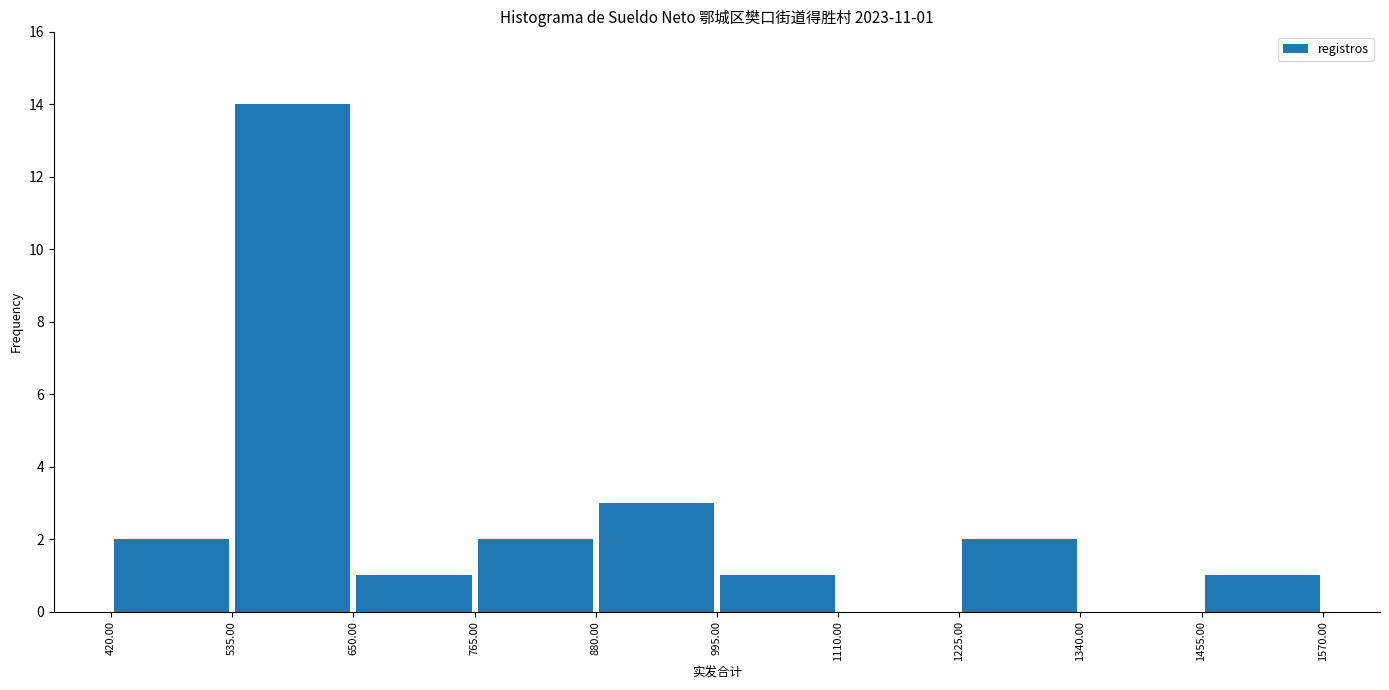

Which range on the x-axis has the tallest bar?

535.00 to 650.00